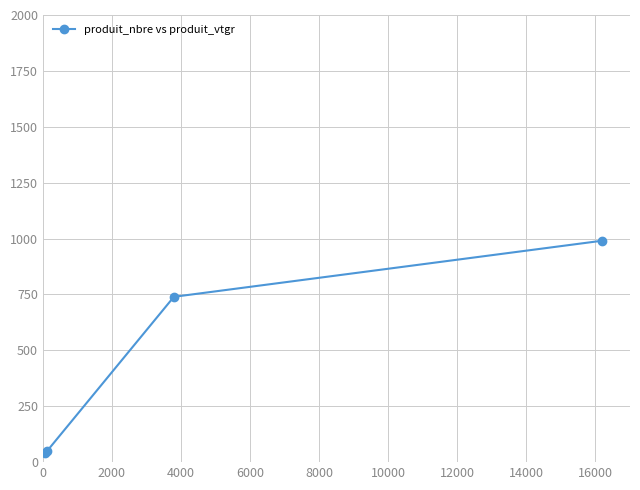

Count the number of data series in this chart.

1